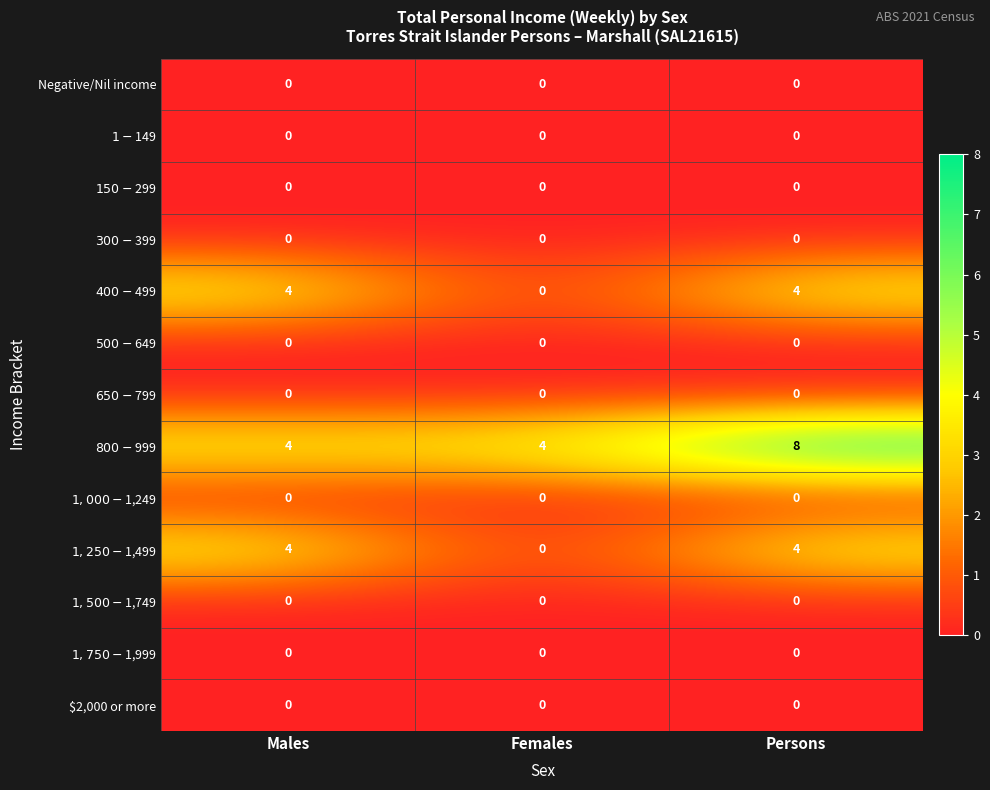

Which category has the highest value across all series?

Persons